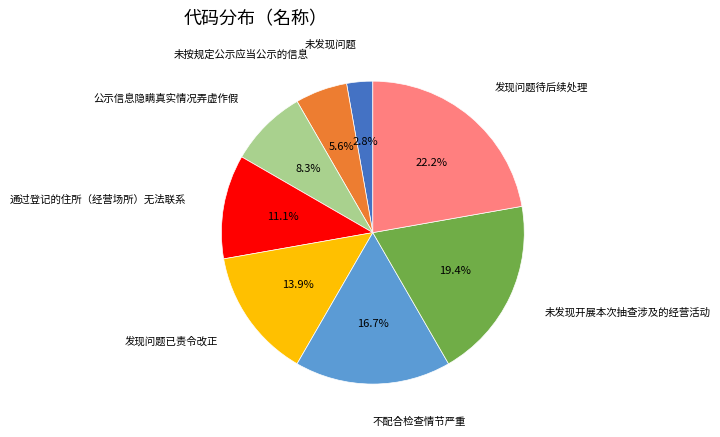

To the nearest percent, what percentage of the pie is 公示信息隐瞒真实情况弄虚作假?

8%